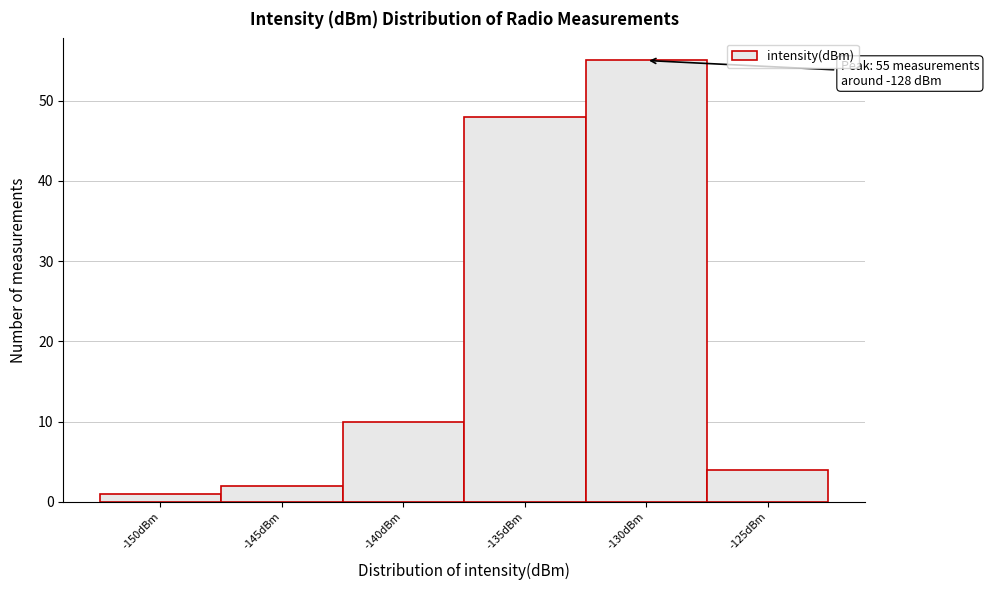

Reading left to right, extract all data points from this chart.

-150dBm=1	-145dBm=2	-140dBm=10	-135dBm=48	-130dBm=55	-125dBm=4